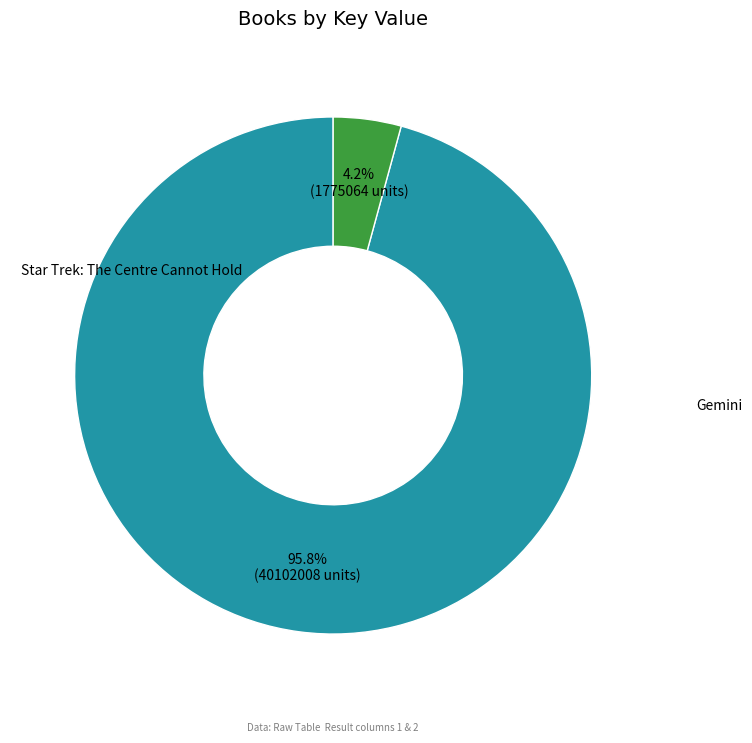

True or false: Star Trek: The Centre Cannot Hold accounts for 87% of the total.

False